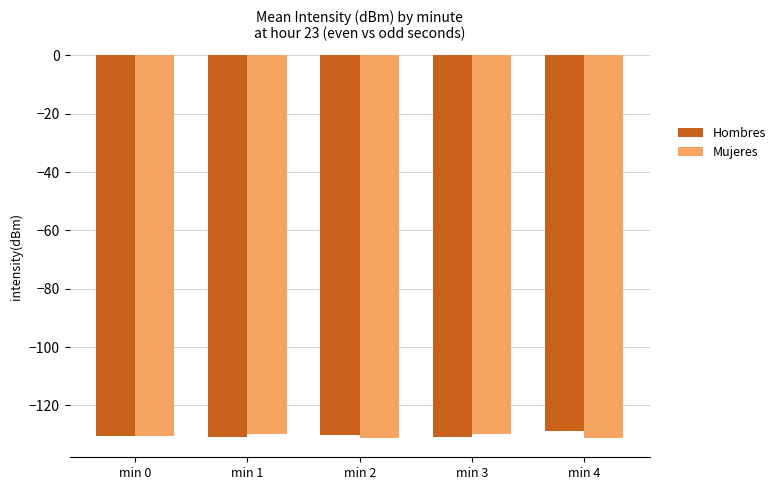

What is the total value across all series at min 1?

-260.5